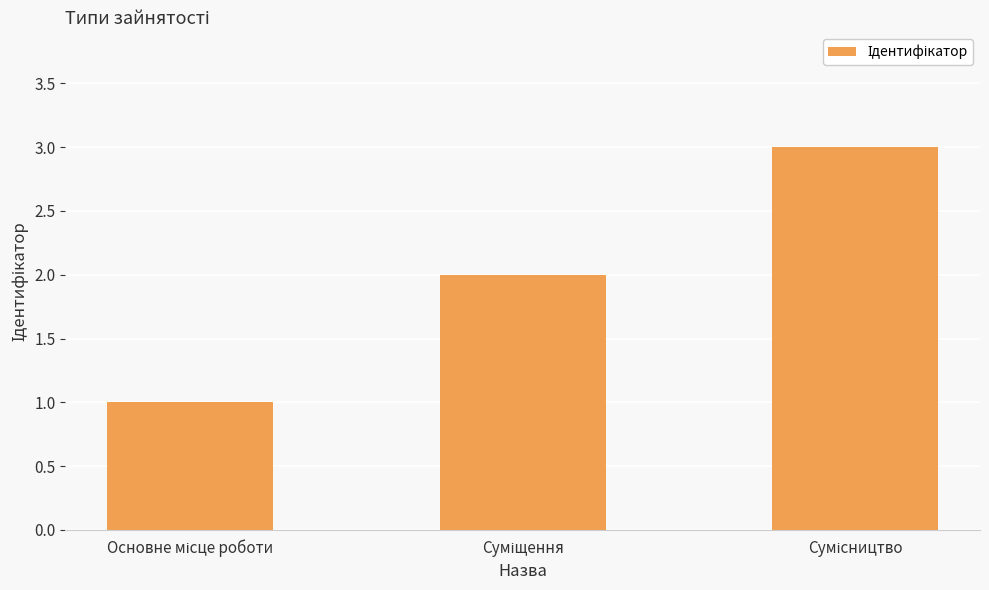

What is the maximum value shown in the chart?

3